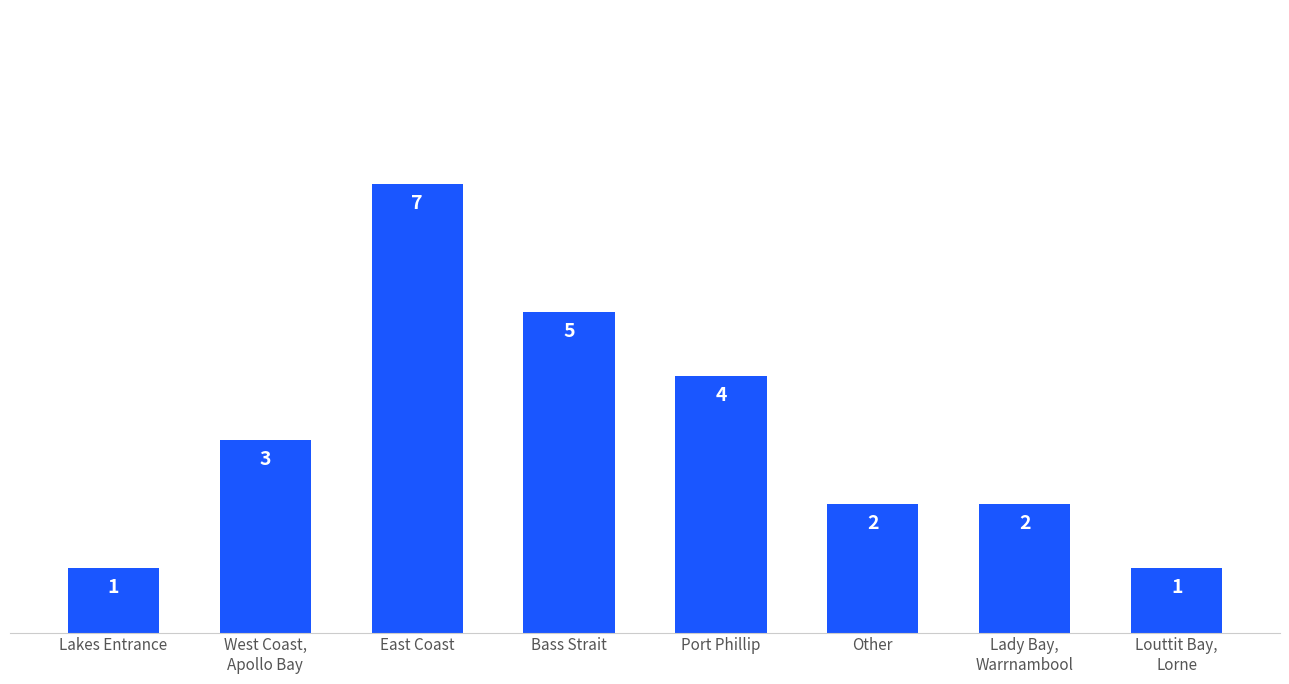

Reading left to right, extract all data points from this chart.

1	3	7	5	4	2	2	1